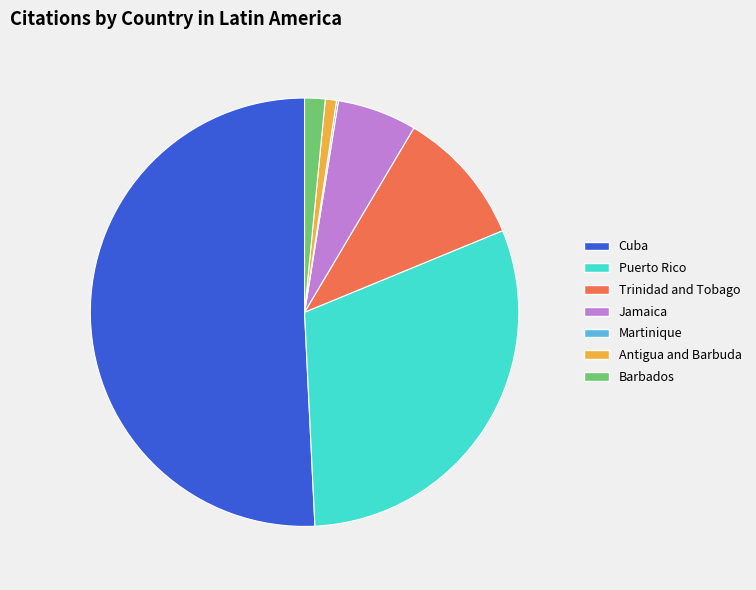

Is the sum of Trinidad and Tobago and Puerto Rico greater than half?

No